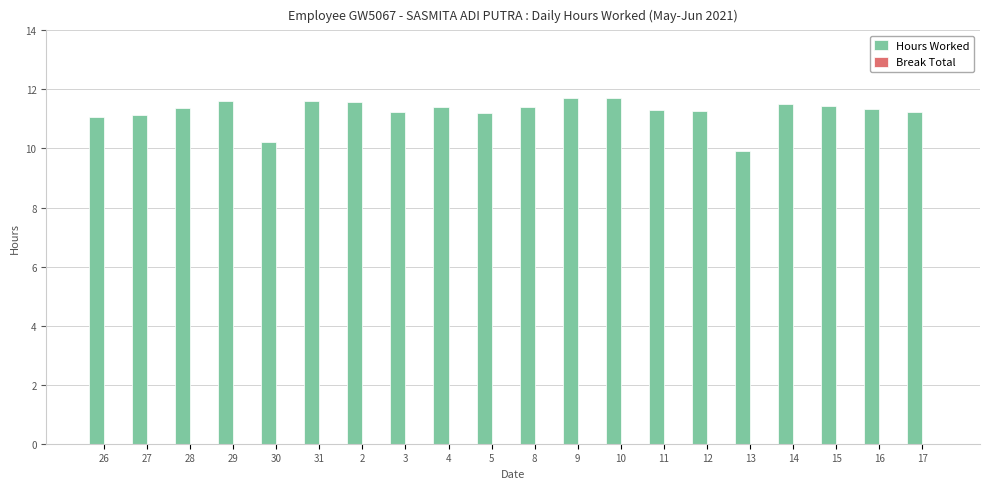

Approximately how many times larger is the value at 11 compared to 29?

1.0